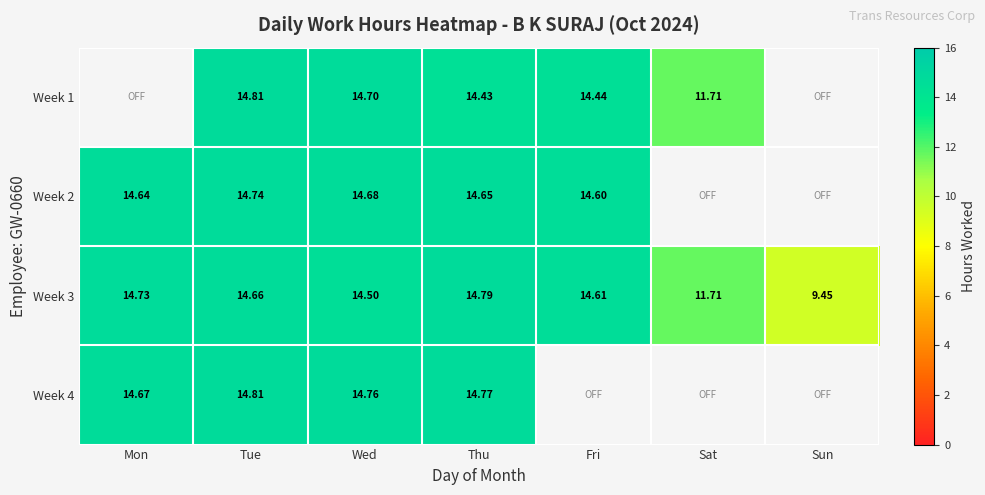

Which series has the largest range (max minus min)?

Week 3